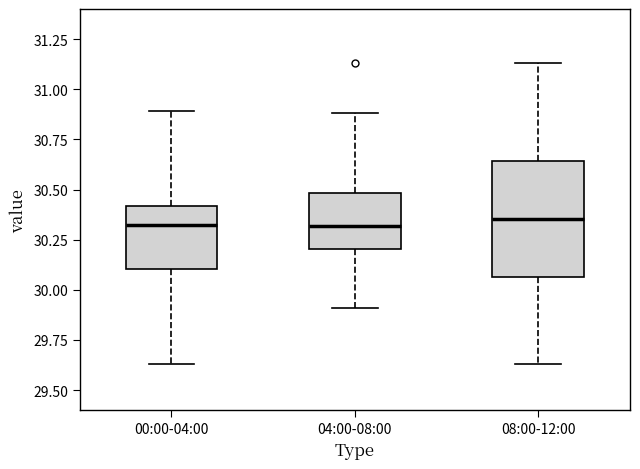

Reading left to right, read every box against the y-axis: the position of its median line, the range the box covers, and the ends of its whiskers. The values are not printed on the chart, so give them approximately, as read against the axis.

00:00-04:00: median 30.35, box 30.10 to 30.40, whiskers 29.65 to 30.90
04:00-08:00: median 30.30, box 30.20 to 30.50, whiskers 29.90 to 30.90
08:00-12:00: median 30.35, box 30.05 to 30.65, whiskers 29.65 to 31.15